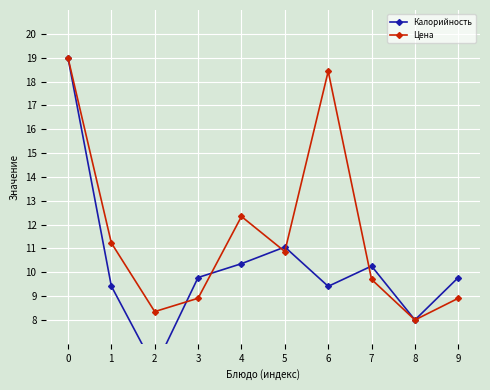

Reading left to right, list all the values displayed in this chart.

Калорийность: 0=19.0	1=9.4	2=6.0	3=9.8	4=10.4	5=11.1	6=9.4	7=10.3	8=8.0	9=9.8
Цена: 0=19.0	1=11.2	2=8.3	3=8.9	4=12.3	5=10.9	6=18.4	7=9.7	8=8.0	9=8.9